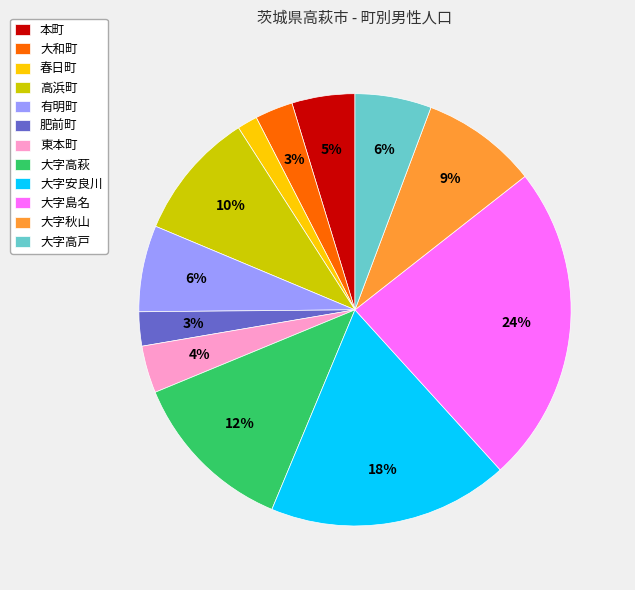

To the nearest percent, what is the difference between the largest and smallest slice percentages?

22%